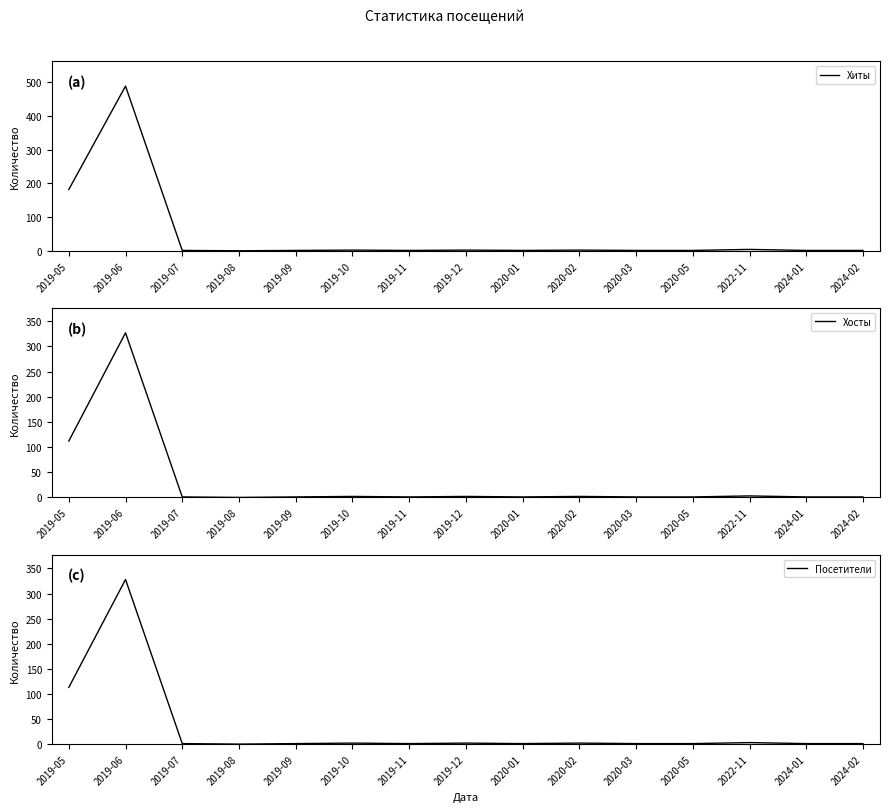

The Посетители series shows 2 at 2019-12. True or false?

True